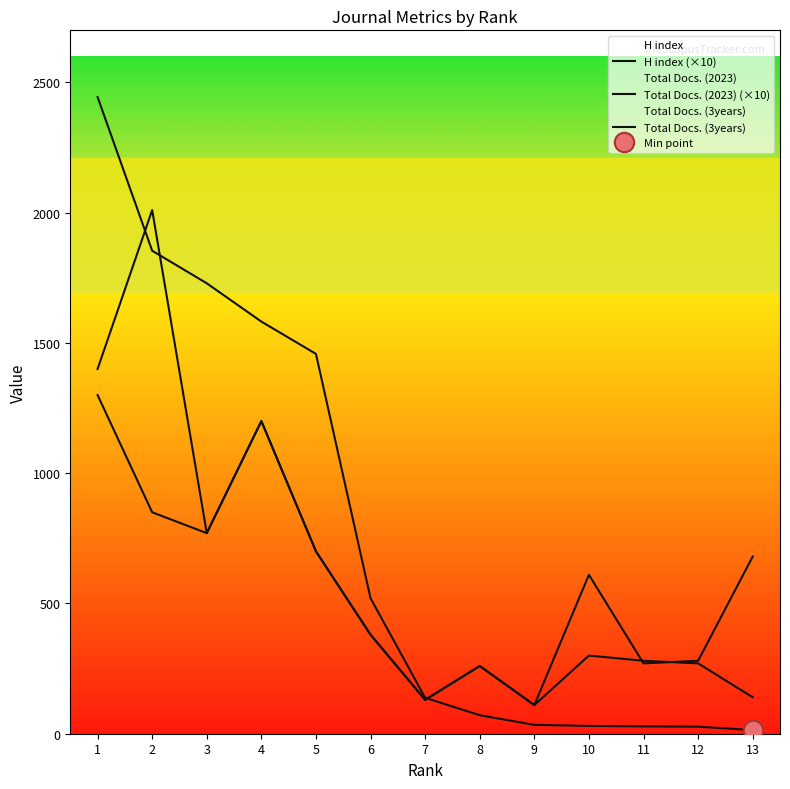

Rank the series by their average value, from highest to lowest.

Total Docs. (3years), H index (×10), Total Docs. (2023) (×10)